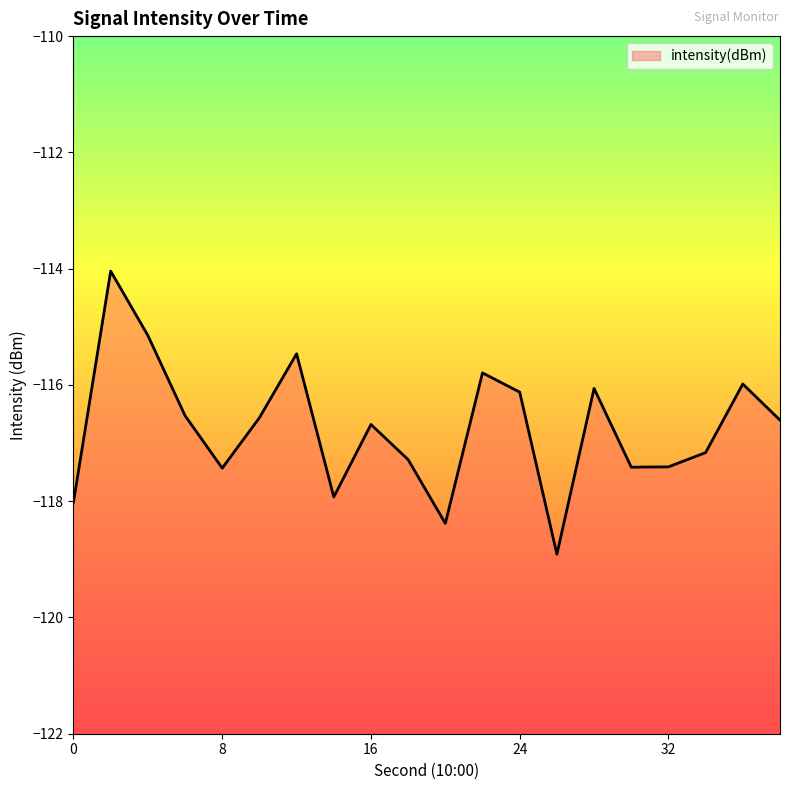

Does the chart have visible grid lines?

No